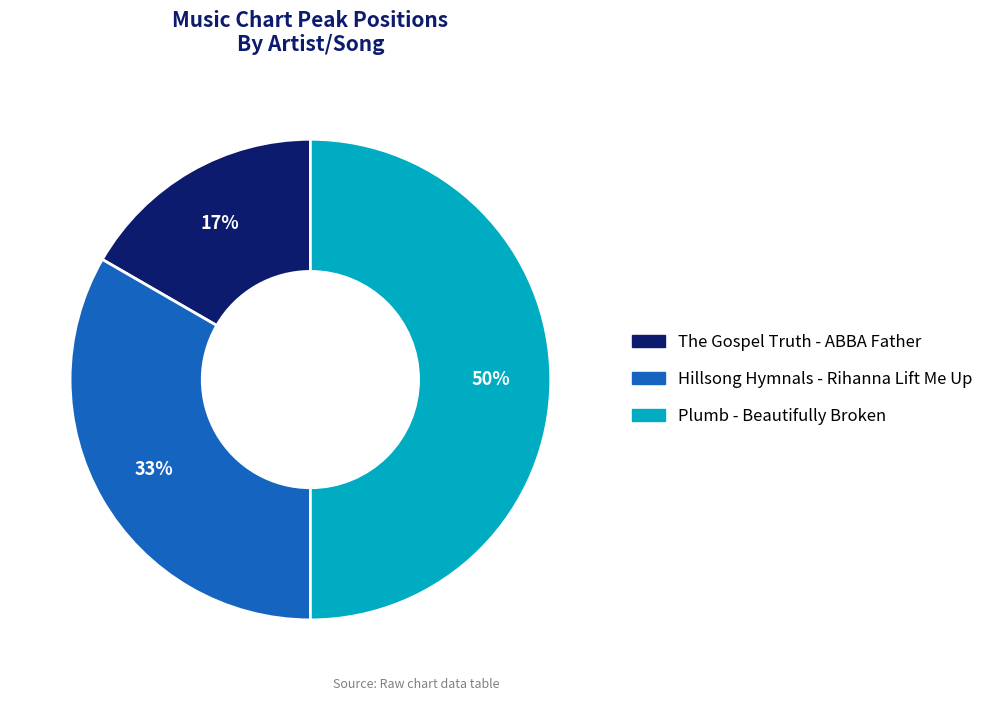

Is Hillsong Hymnals - Rihanna Lift Me Up the majority of the pie?

No